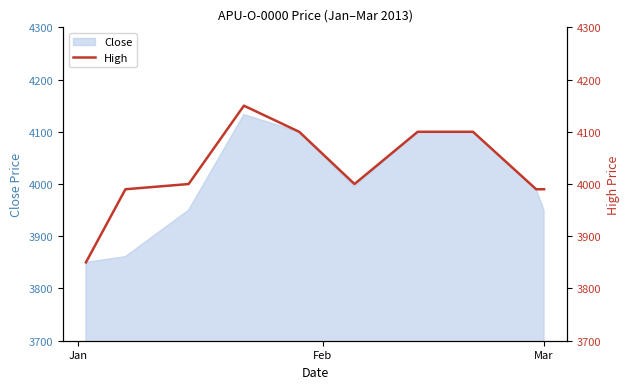

What is the maximum value for Close?

4133